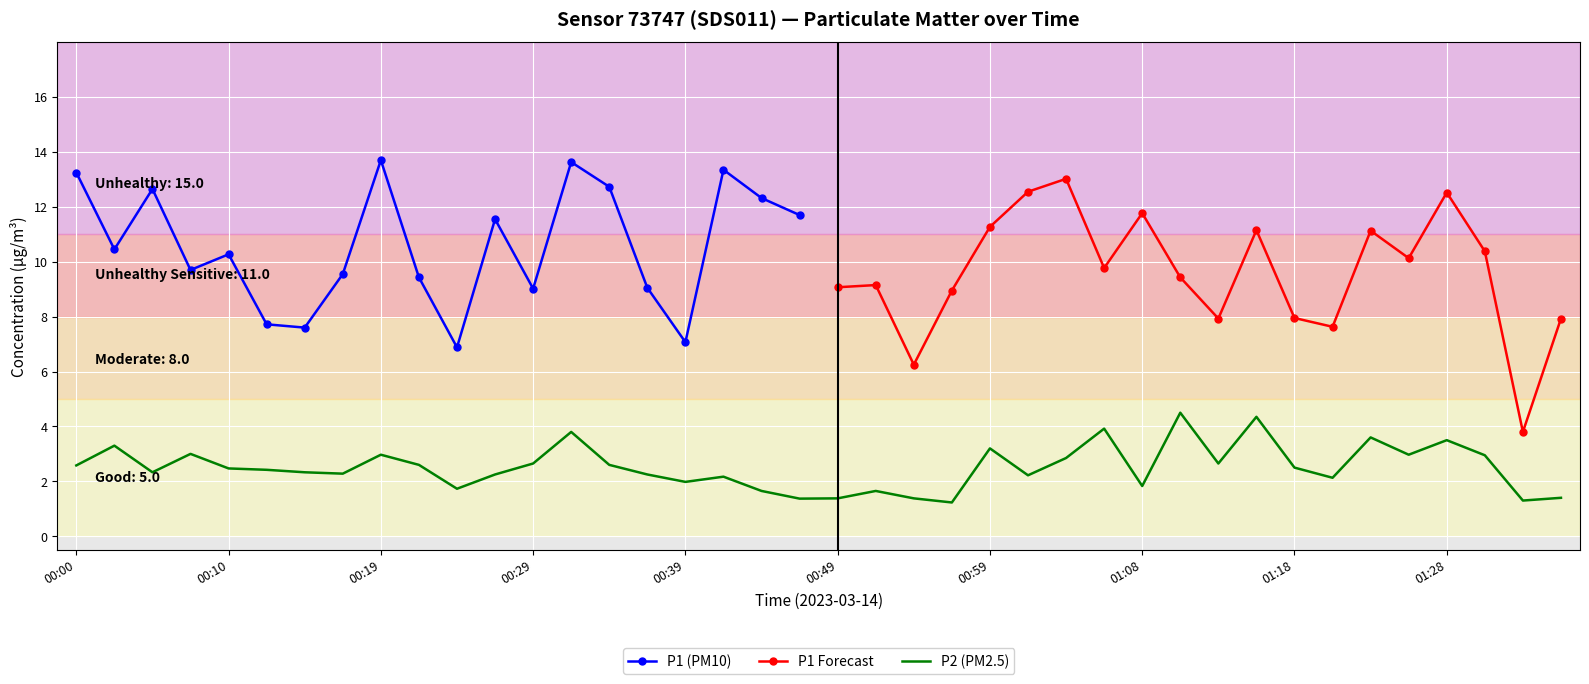

The chart shows a value of 0.6 at 00:17. True or false?

False